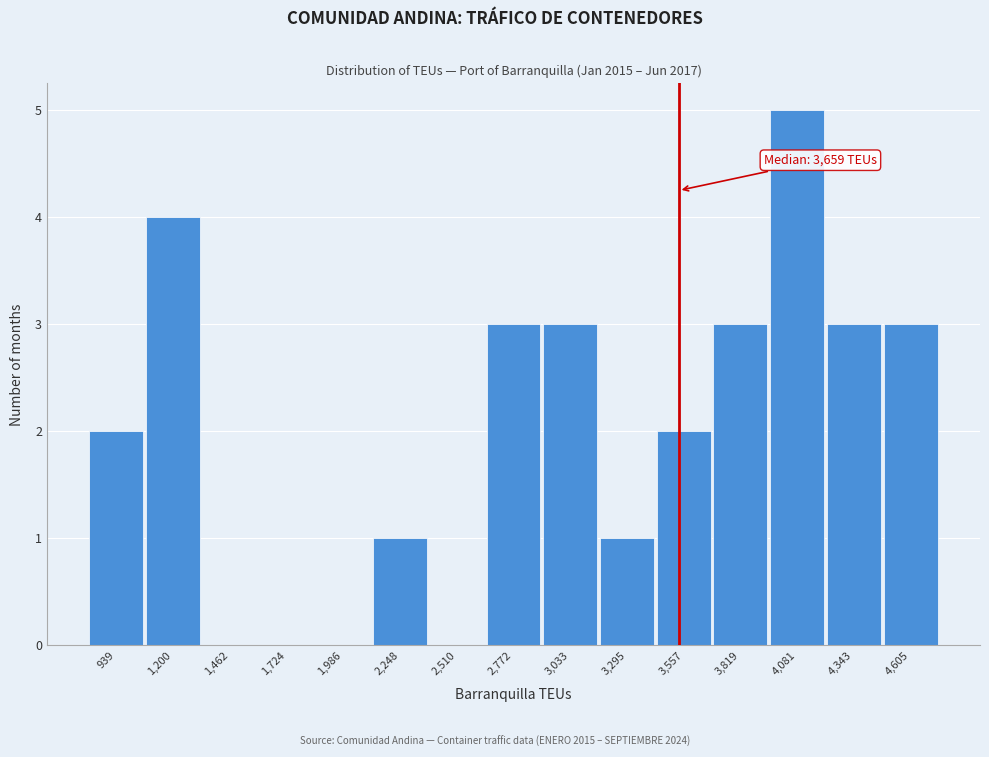

Reading left to right, extract all data points from this chart.

939=2	1,200=4	1,462=0	1,724=0	1,986=0	2,248=1	2,510=0	2,772=3	3,033=3	3,295=1	3,557=2	3,819=3	4,081=5	4,343=3	4,605=3